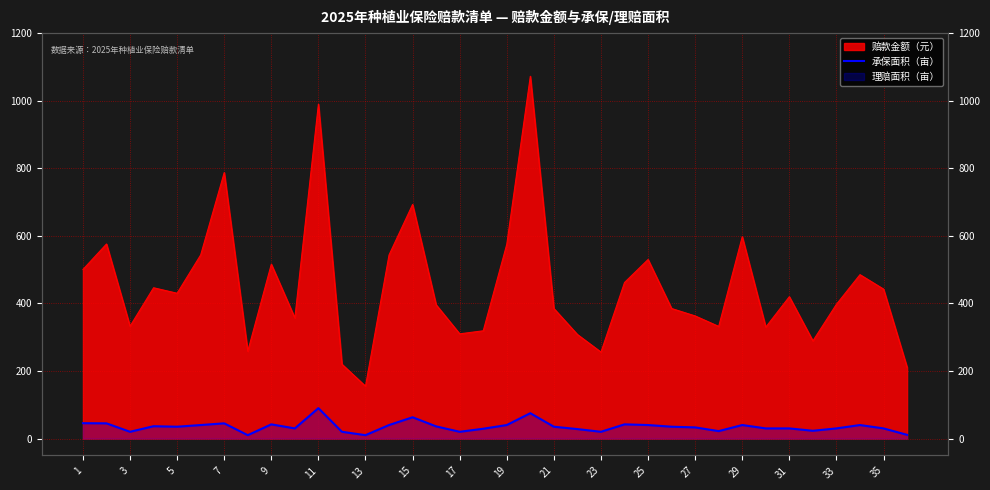

Approximately how many times larger is the value at 27 compared to 25?

0.8